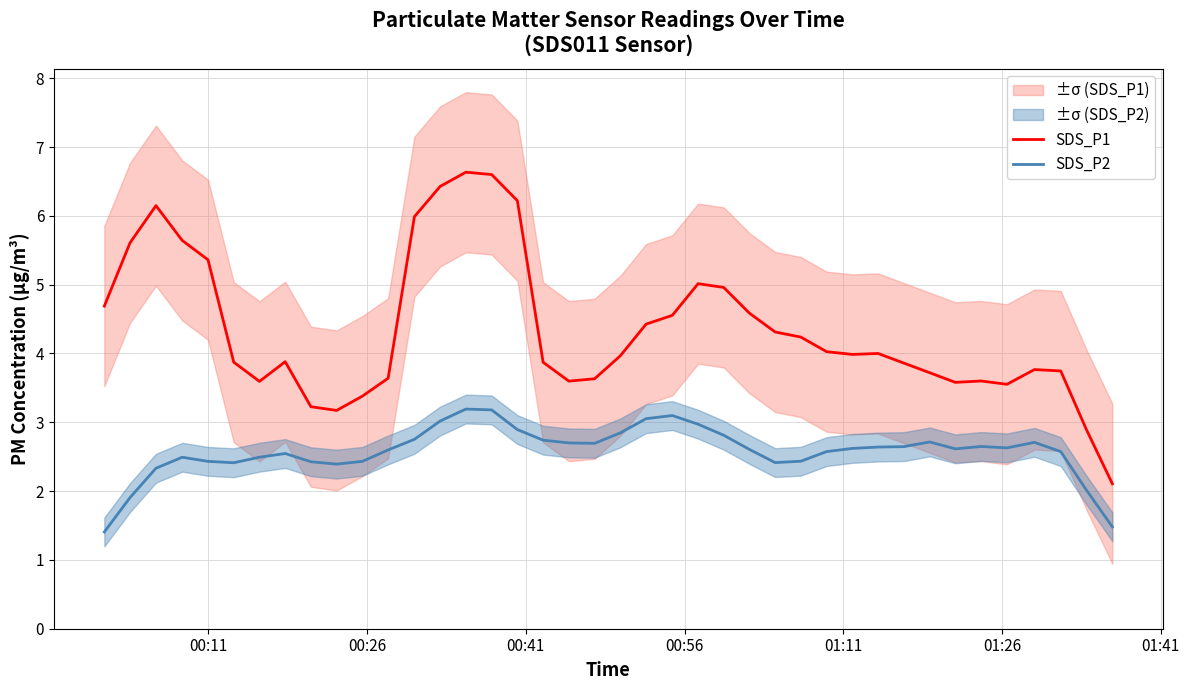

True or false: SDS_P1 and SDS_P2 intersect in this chart.

False